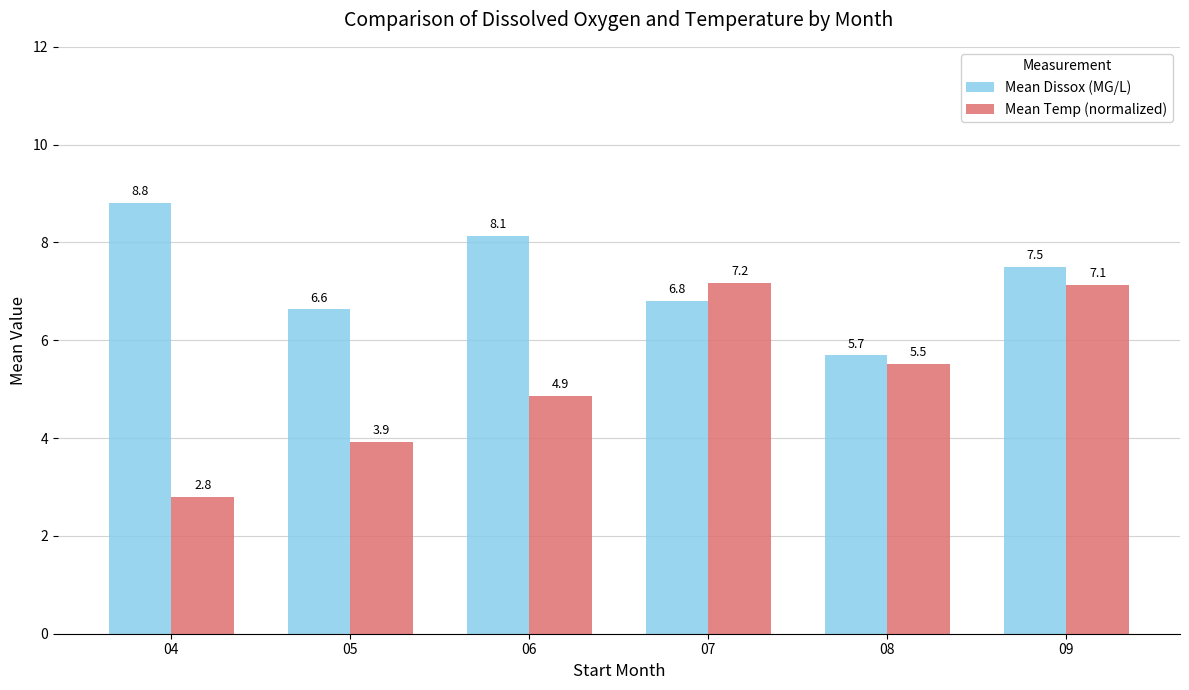

At which label does Mean Temp (normalized) first exceed 5?

07